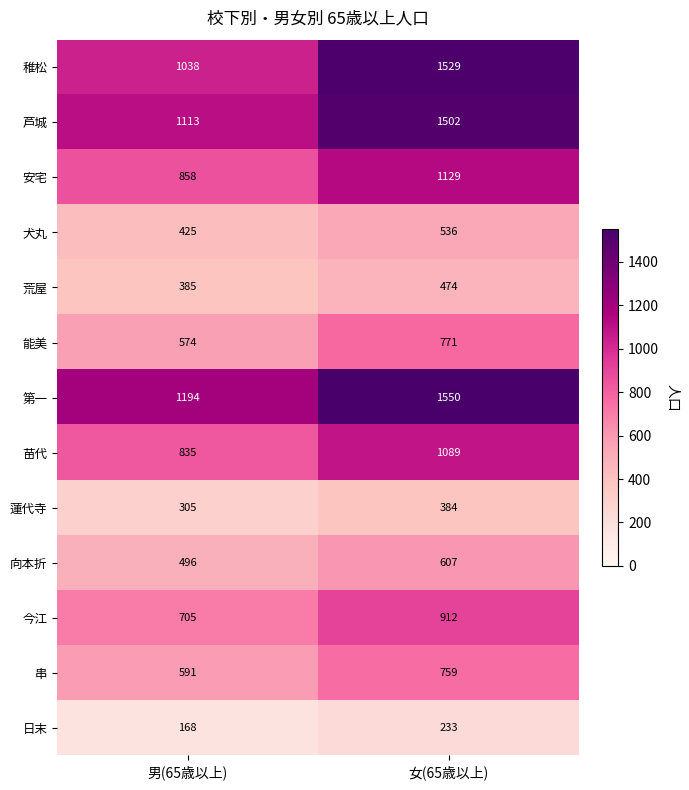

Is the value of 犬丸 at 男(65歳以上) greater than the value of 稚松 at 女(65歳以上)?

No